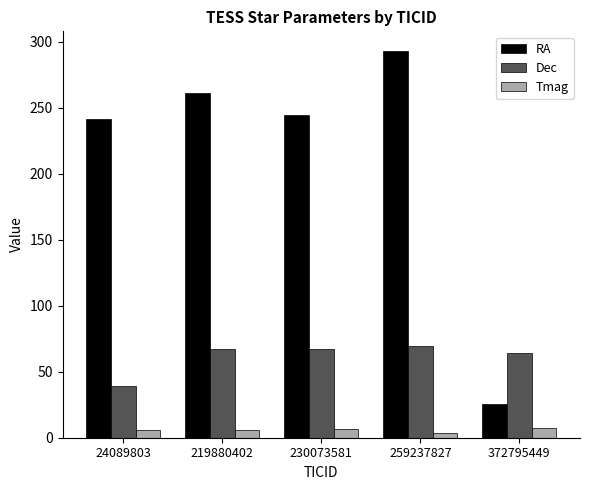

What is the difference between the maximum and minimum values in the Dec series?

30.5